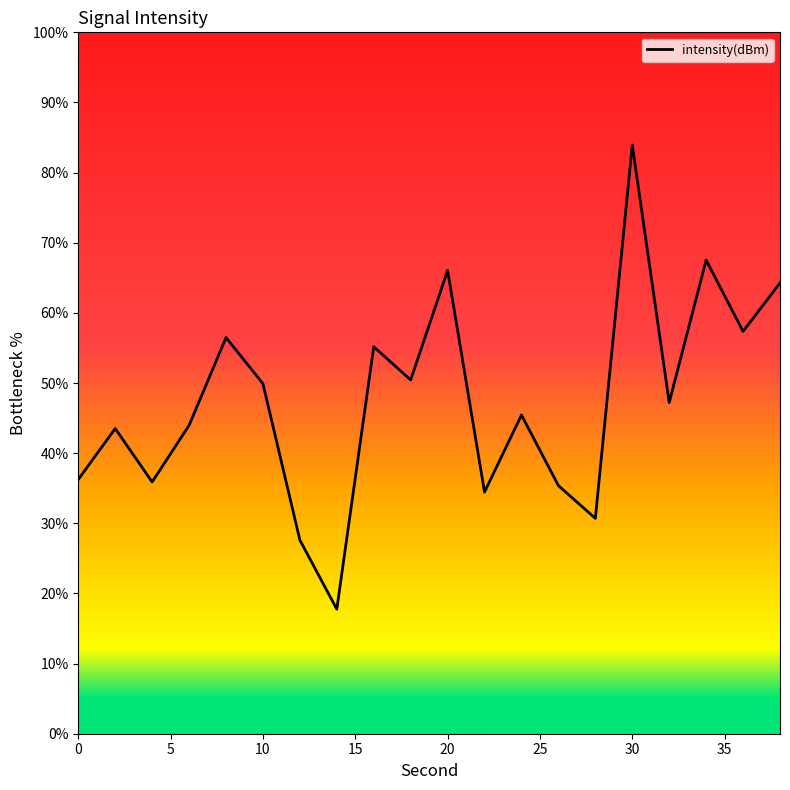

What is the smallest value displayed?

17.8